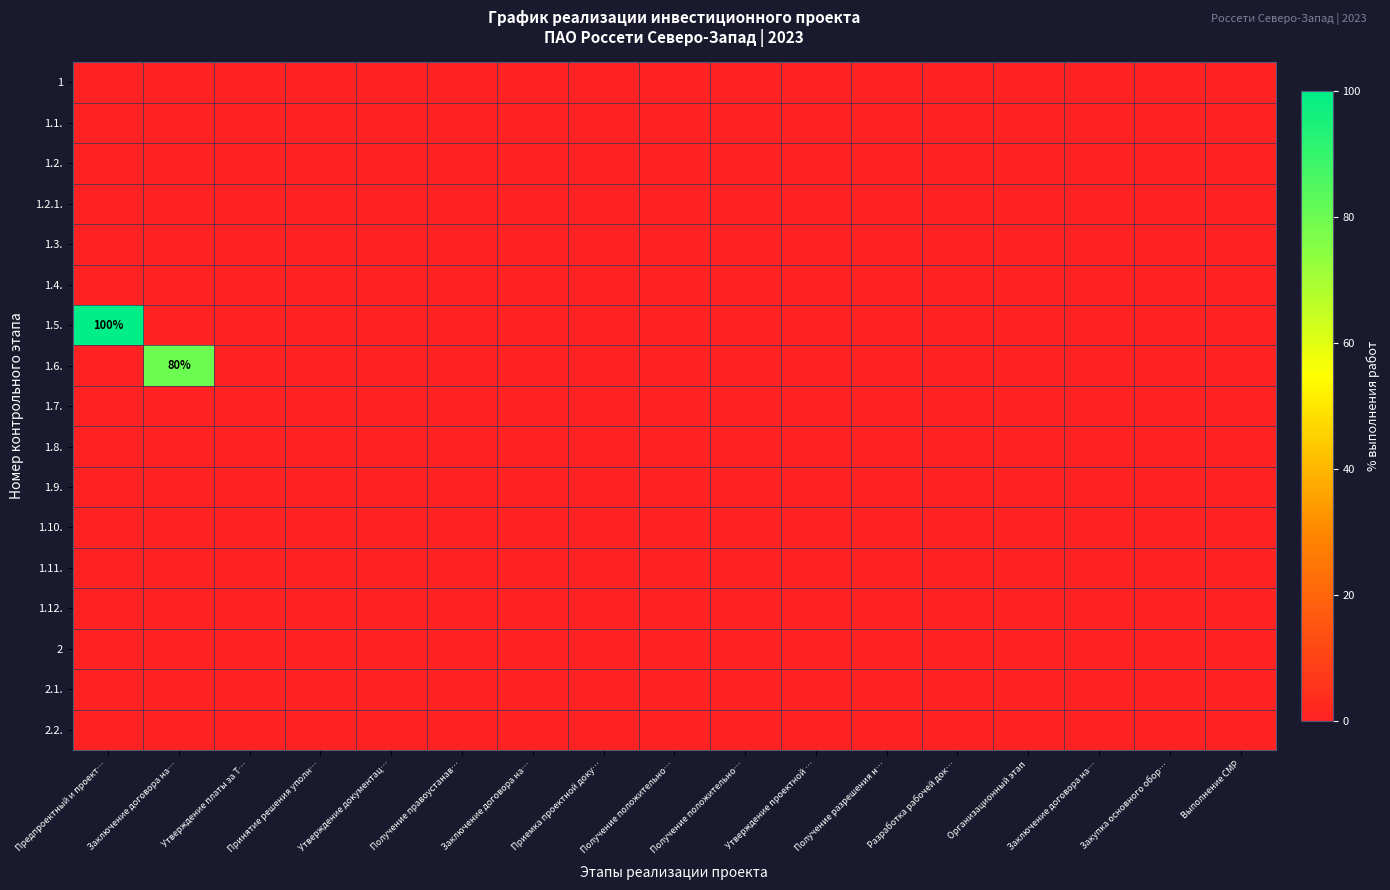

Between Утверждение документац… and Разработка рабочей док…, which is larger?

Утверждение документац…